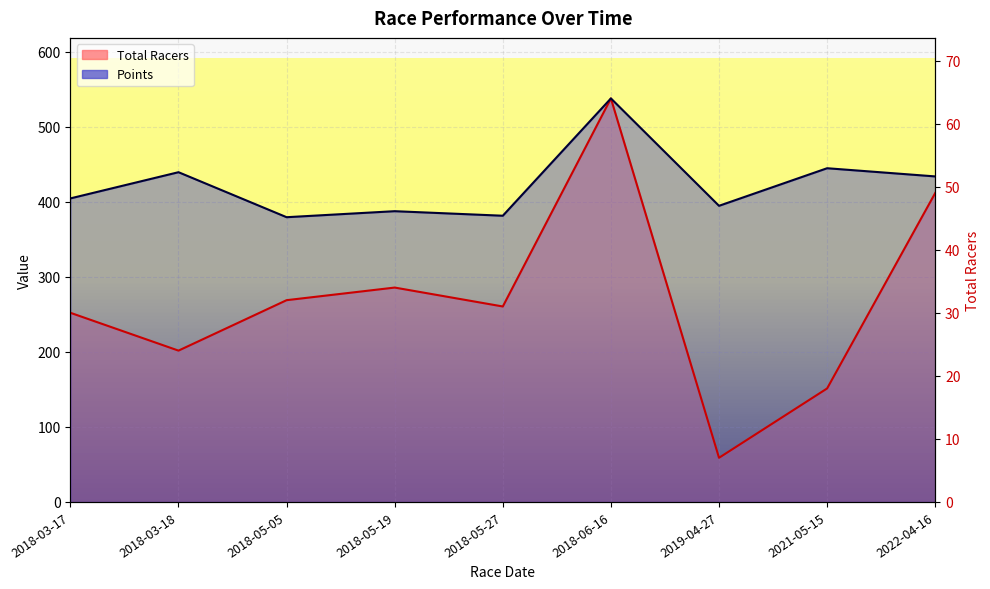

At which category is the sum across all series the highest?

2018-06-16